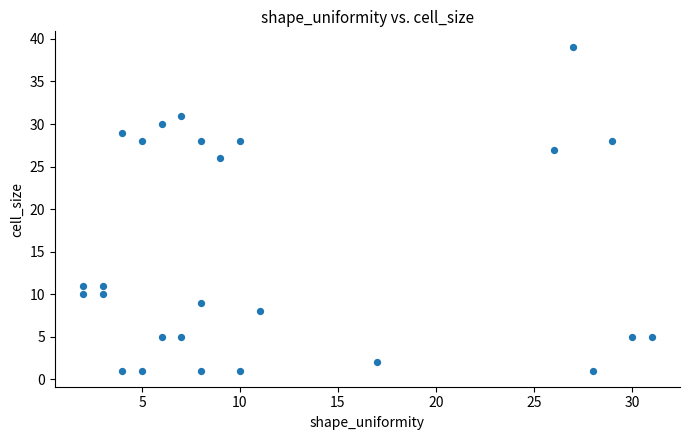

What Y value in the scatter plot is closest to 20?

26